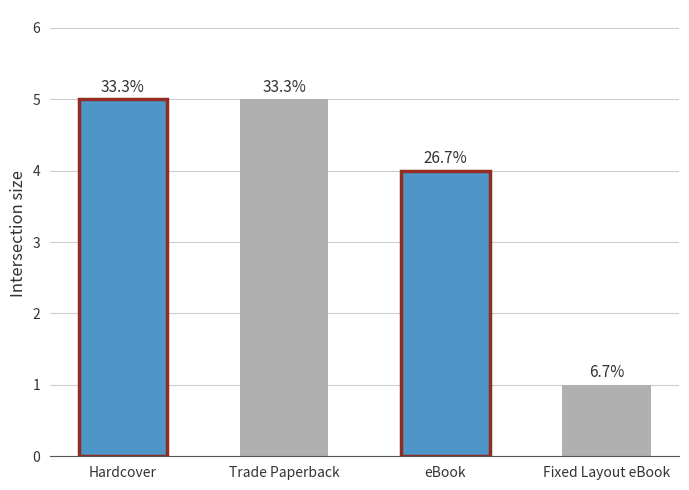

What is the label of the 2nd bar from the left?

Trade Paperback